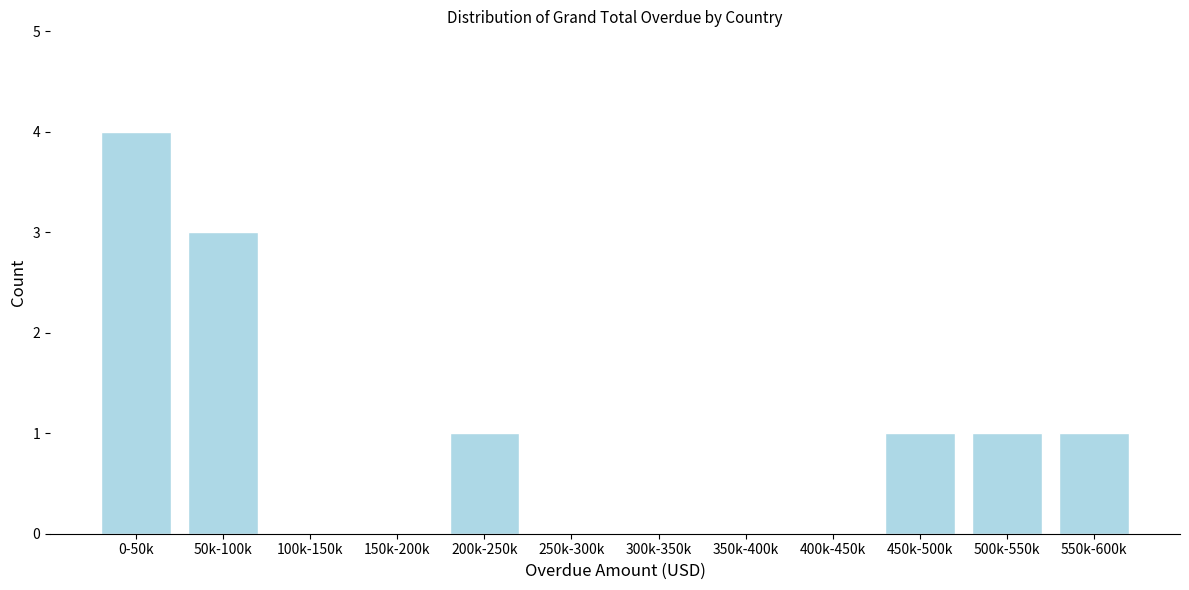

Reading left to right, transcribe all the data shown in this chart.

0-50k=4	50k-100k=3	100k-150k=0	150k-200k=0	200k-250k=1	250k-300k=0	300k-350k=0	350k-400k=0	400k-450k=0	450k-500k=1	500k-550k=1	550k-600k=1